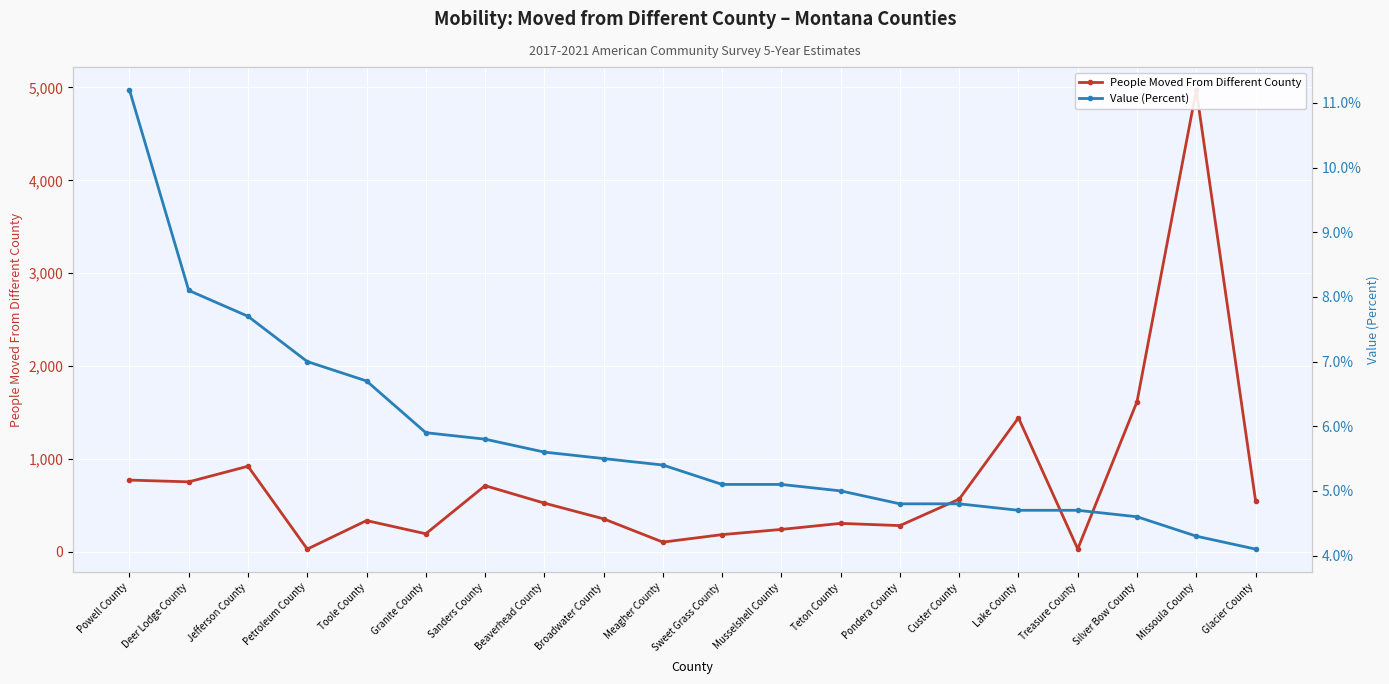

What is the minimum value for People Moved From Different County?

30.0